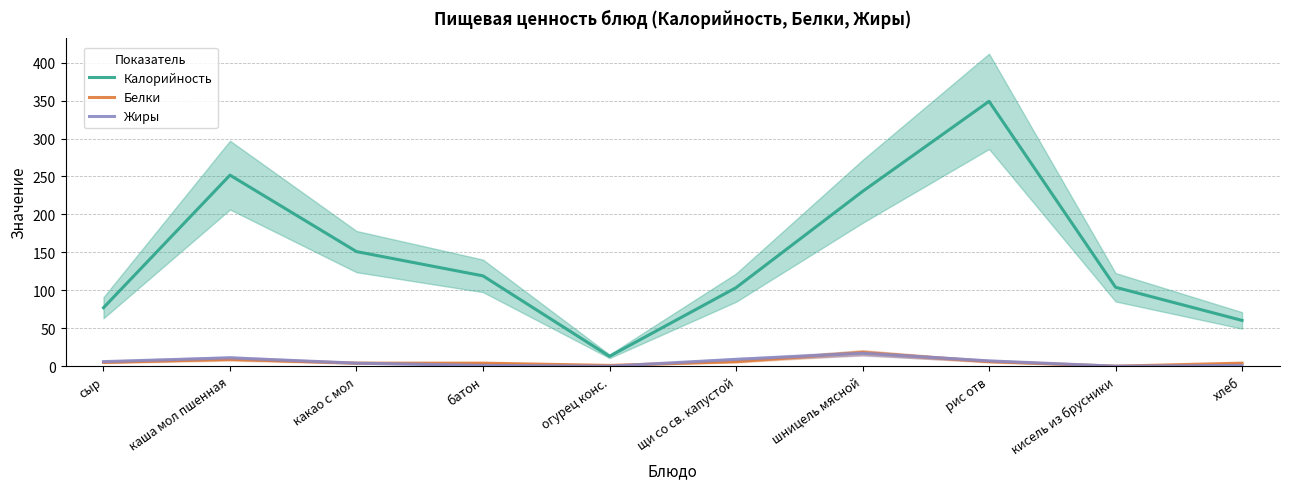

At which category is the sum across all series the highest?

рис отв